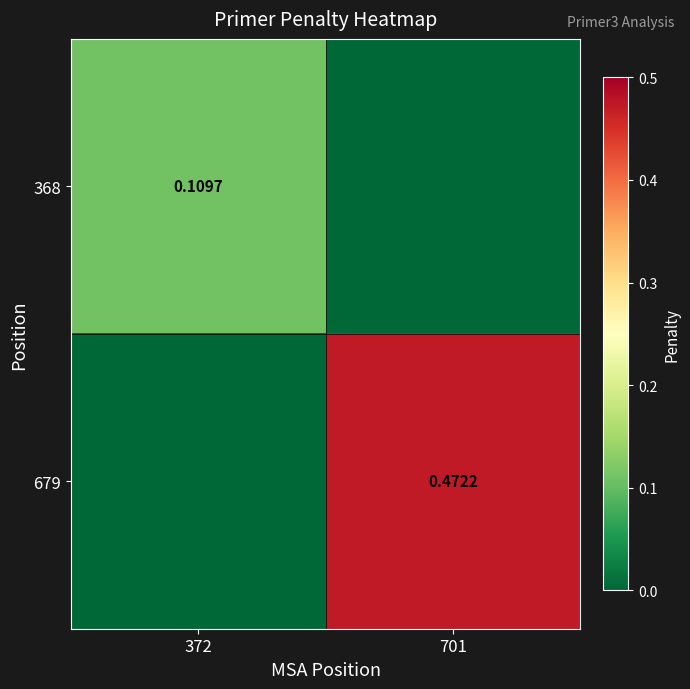

How many data points does each series have?

2